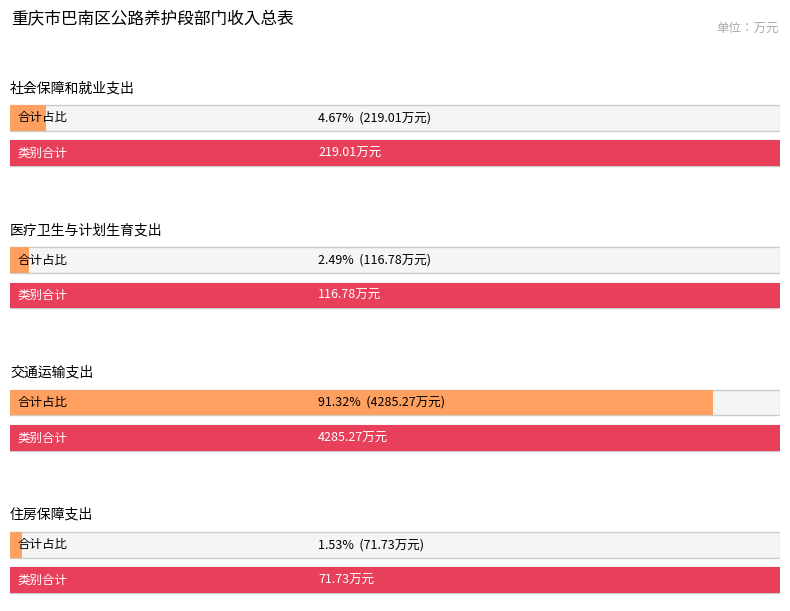

What is the label of the 1st bar from the left?

社会保障和就业支出